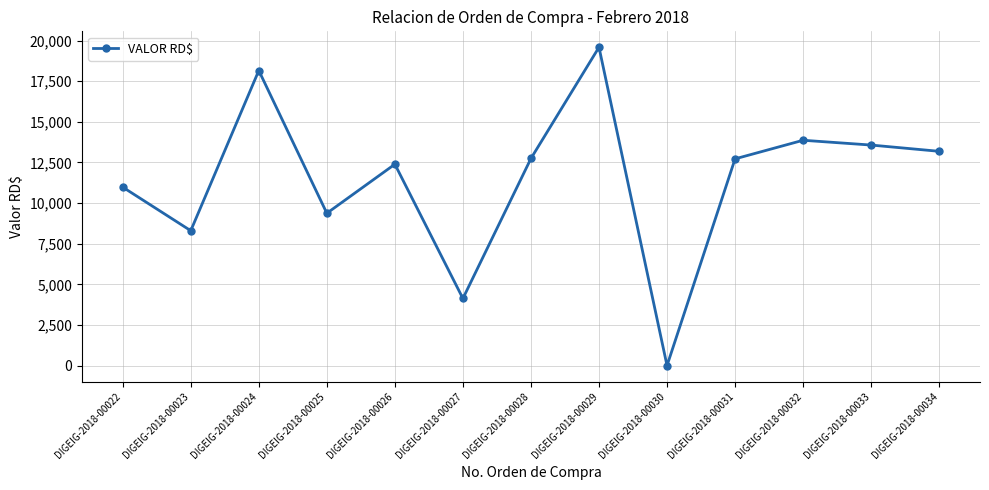

What is the difference between the maximum and minimum values?

19588.0